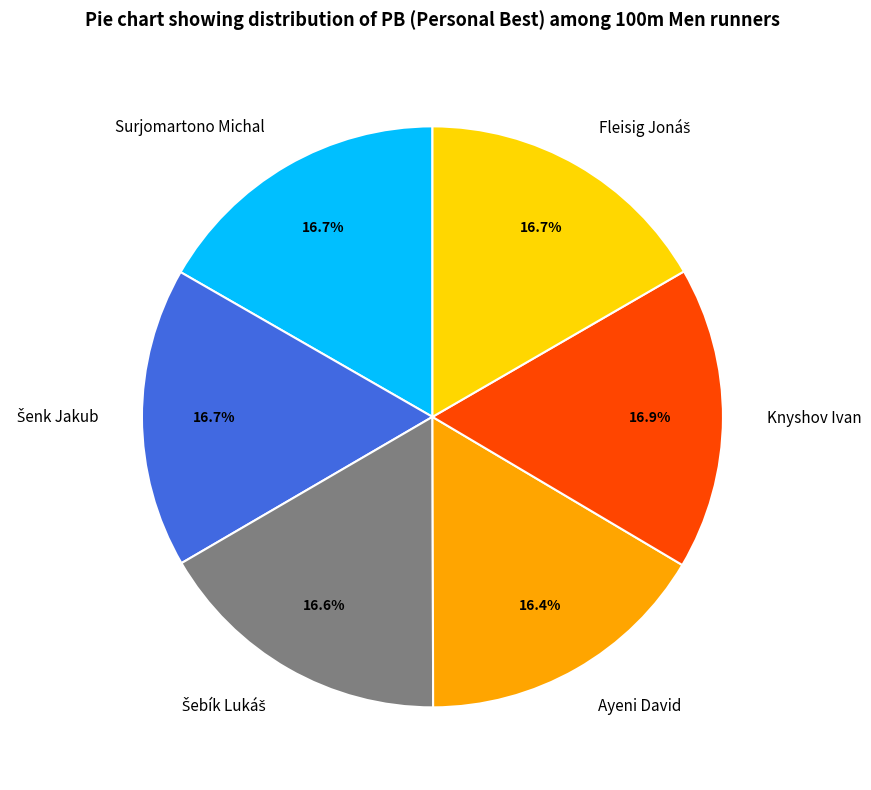

Is there a majority slice in this chart?

No